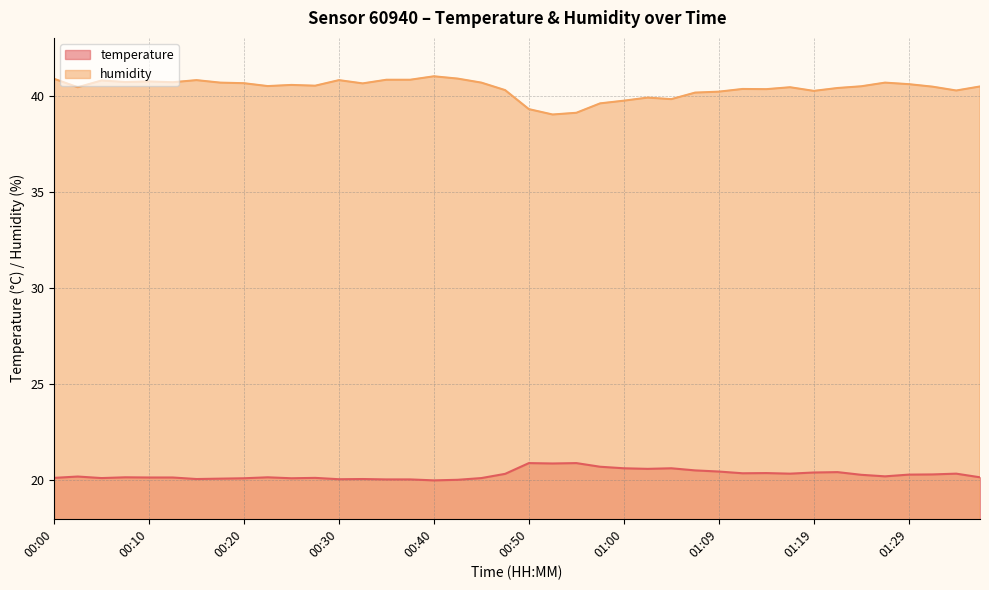

Rank the series at 00:35 from lowest to highest value.

temperature, humidity